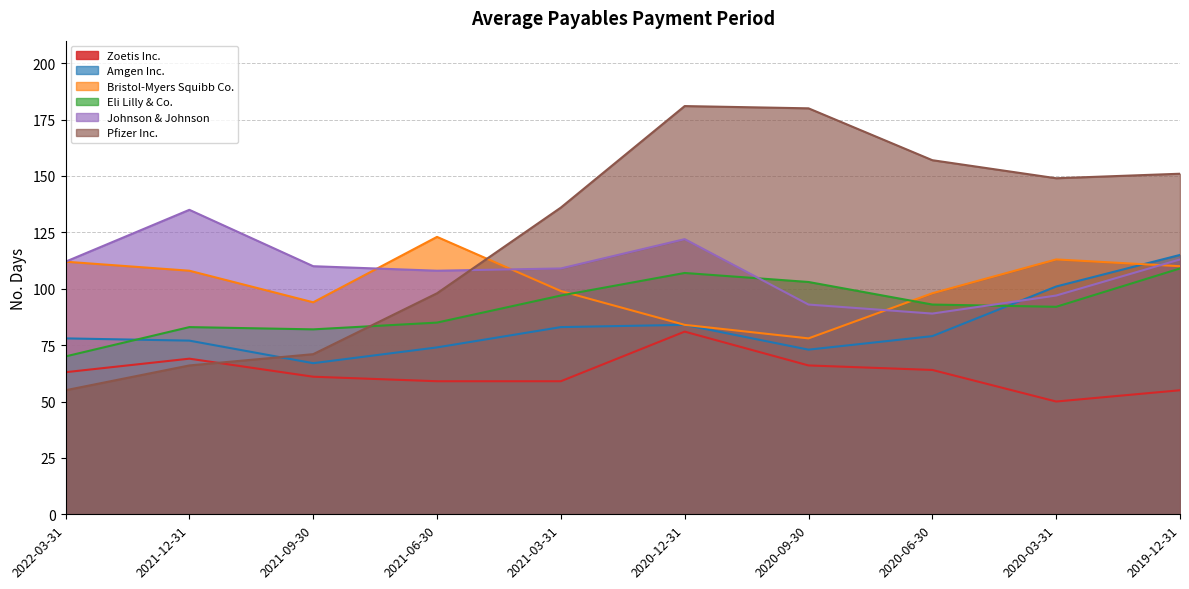

Reading left to right, what are all the values shown in this chart?

Zoetis Inc.: 63	69	61	59	59	81	66	64	50	55
Amgen Inc.: 78	77	67	74	83	84	73	79	101	115
Bristol-Myers Squibb Co.: 112	108	94	123	99	84	78	98	113	110
Eli Lilly & Co.: 70	83	82	85	97	107	103	93	92	109
Johnson & Johnson: 112	135	110	108	109	122	93	89	97	113
Pfizer Inc.: 55	66	71	98	136	181	180	157	149	151